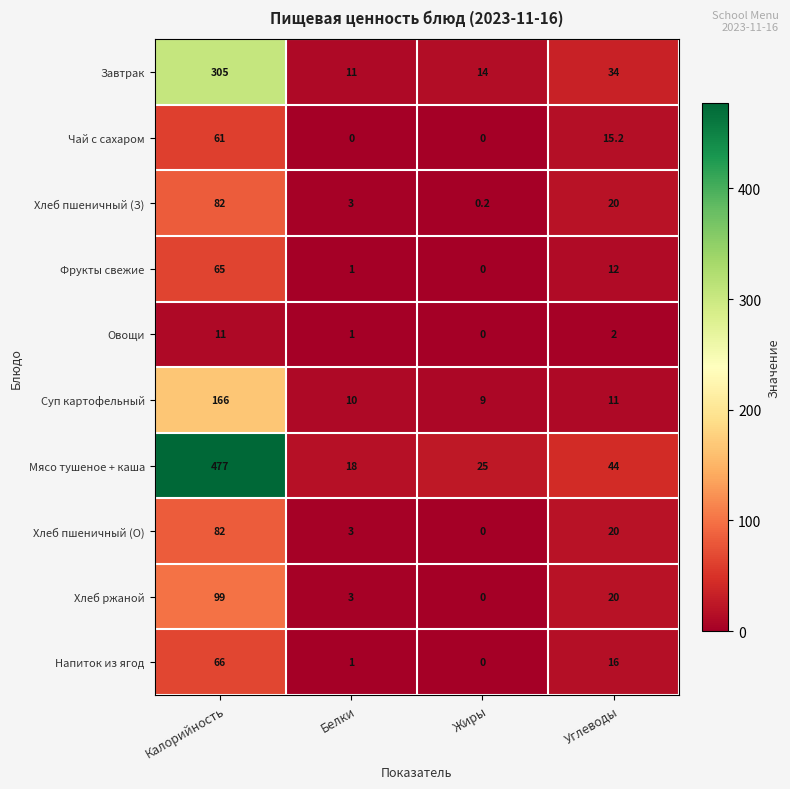

Where does the Хлеб пшеничный (О) series first go above 20?

Калорийность